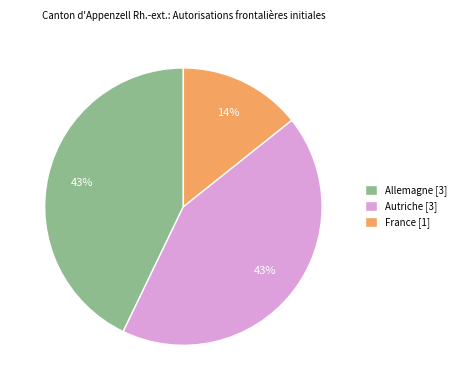

What is the smallest slice in the pie chart?

France